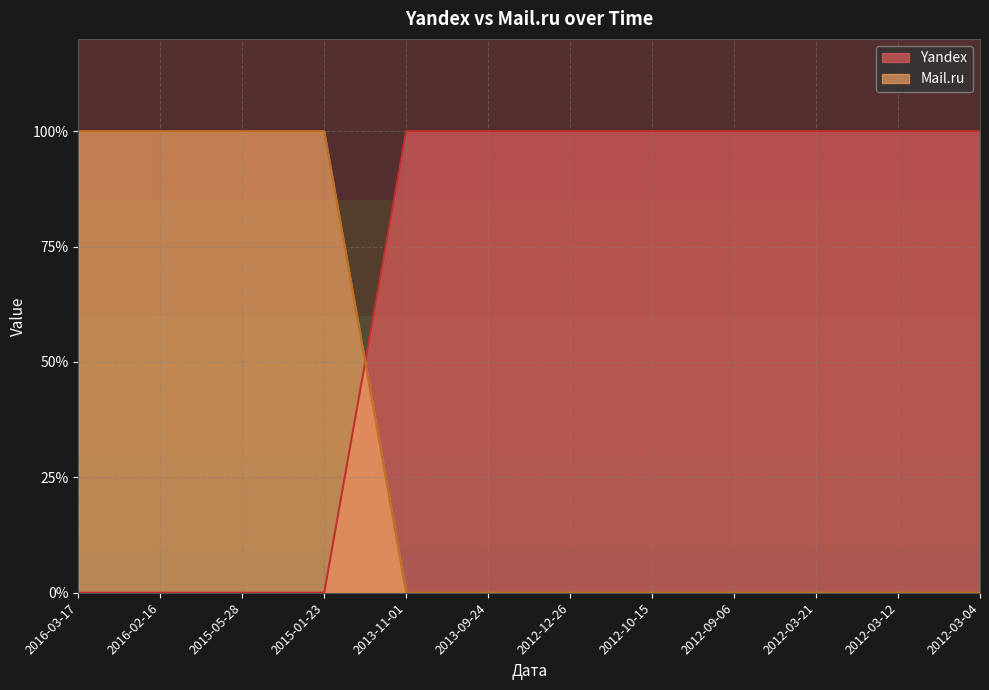

How many lines are shown in the chart?

2